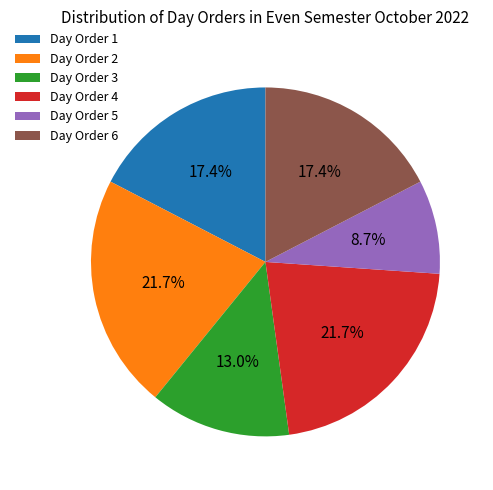

What is the ratio of the value at Day Order 1 to the value at Day Order 3?

1.3